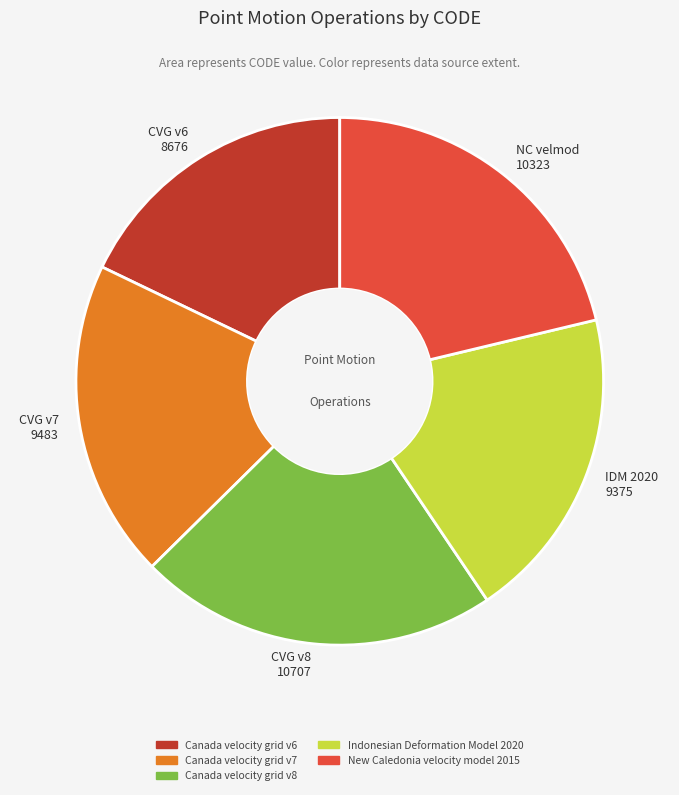

The IDM 2020 9375 slice represents 32% of the pie. True or false?

False